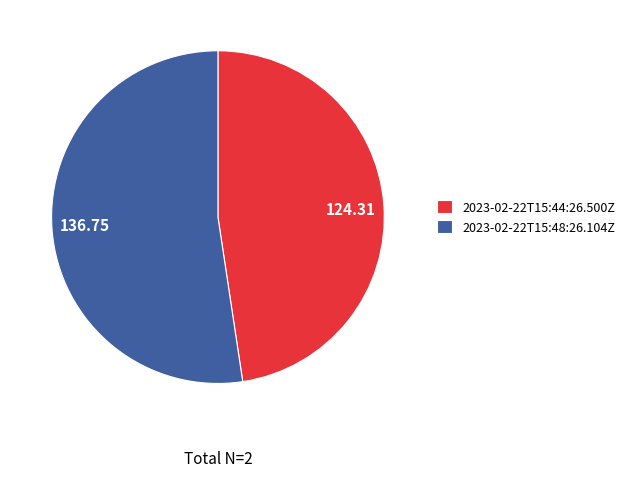

How many slices are in this pie chart?

2